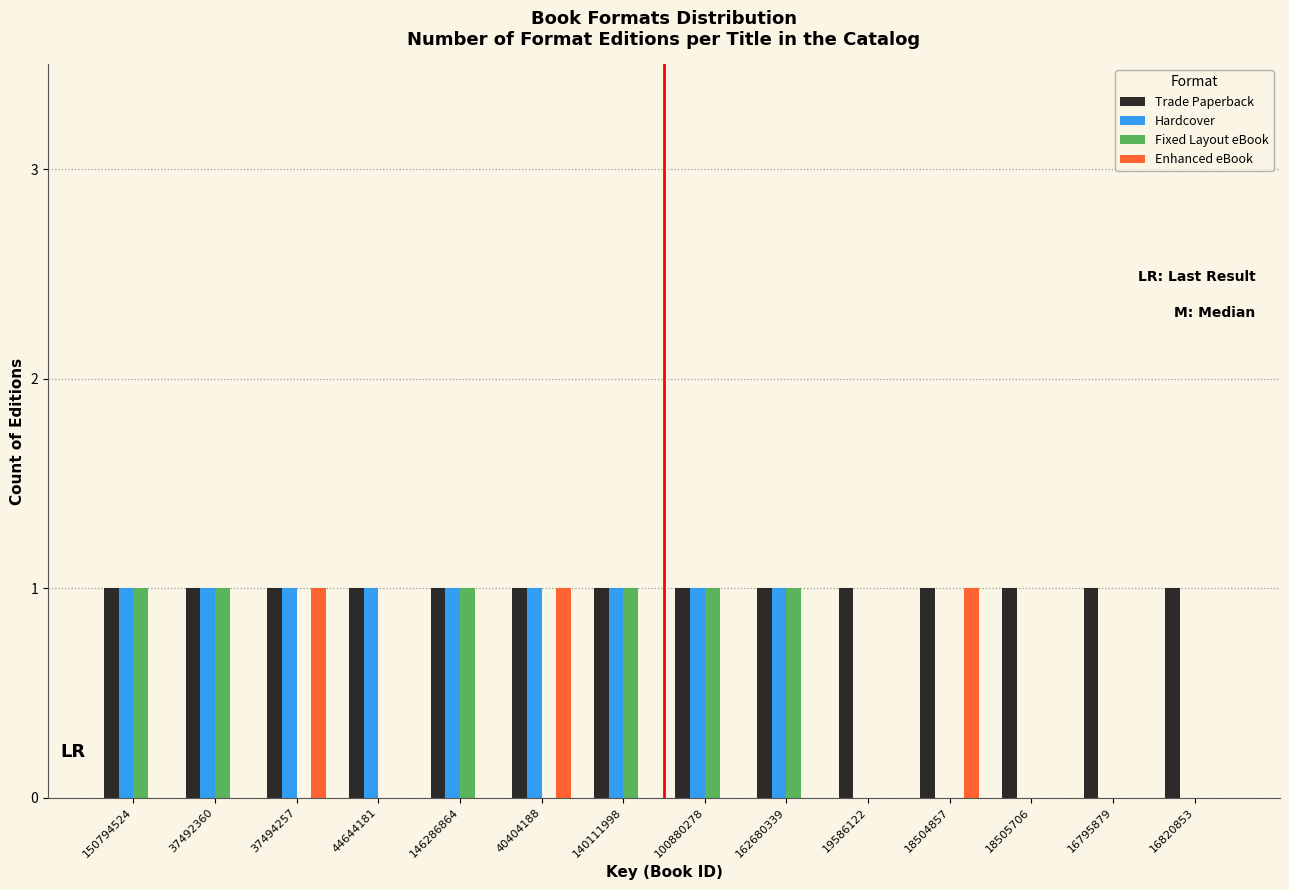

True or false: Hardcover has a value of 1 at 44644181.

True